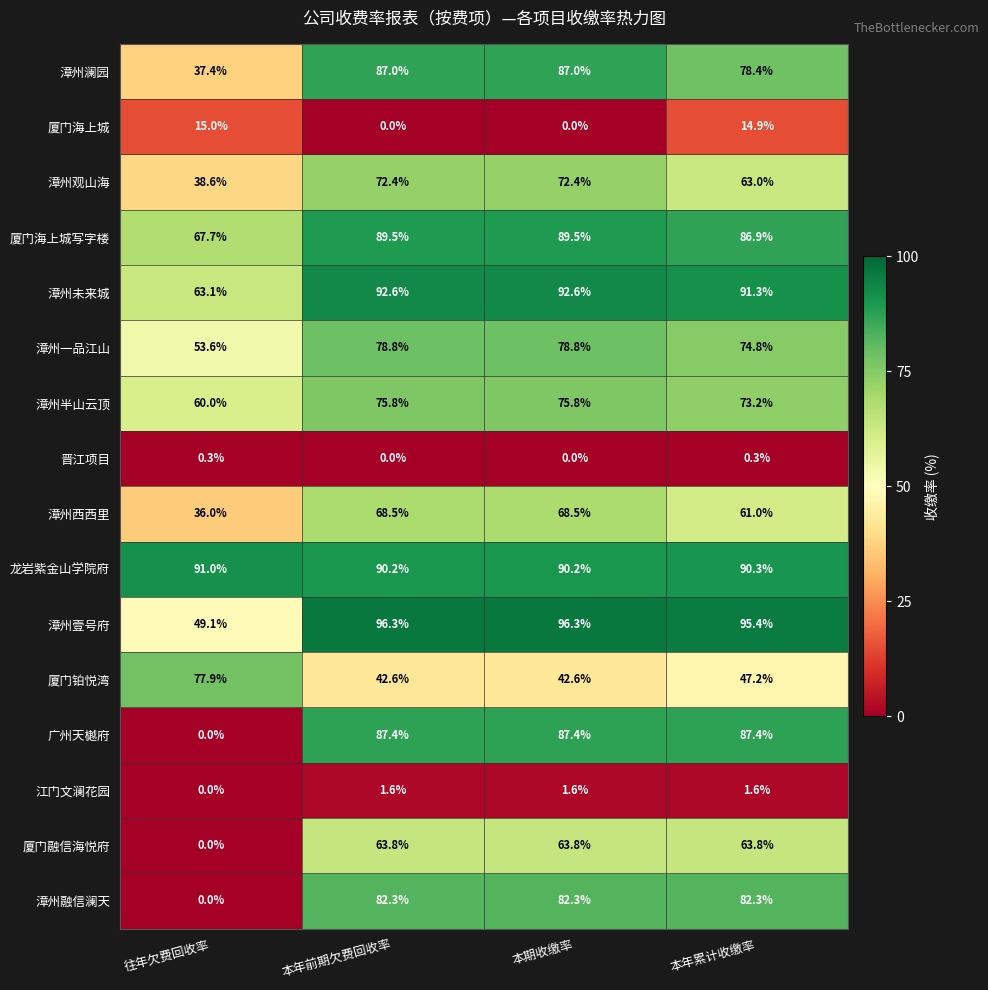

What is the sum of all 龙岩紫金山学院府 values?

361.7